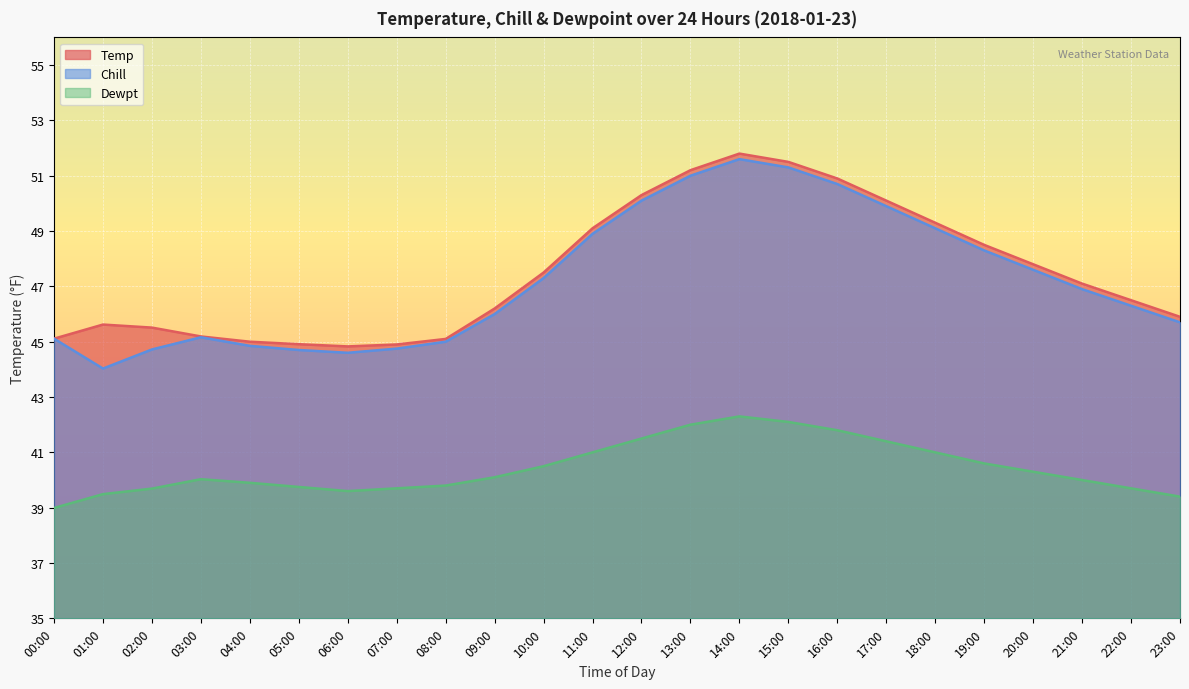

At which label is Temp closest to 48?

20:00